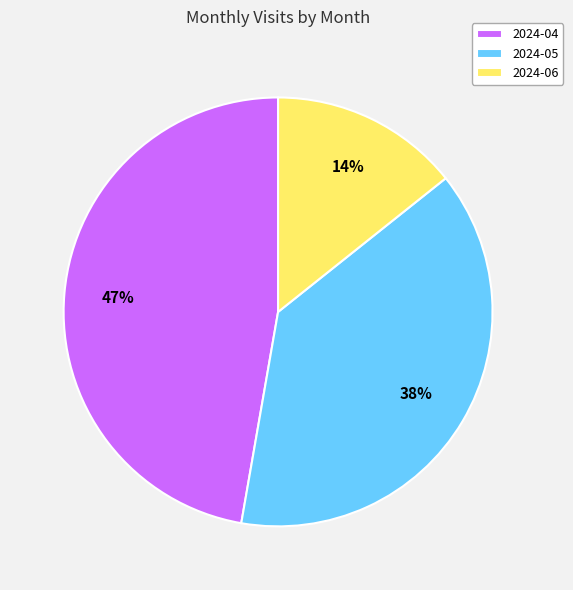

Between 2024-04 and 2024-06, which is larger?

2024-04